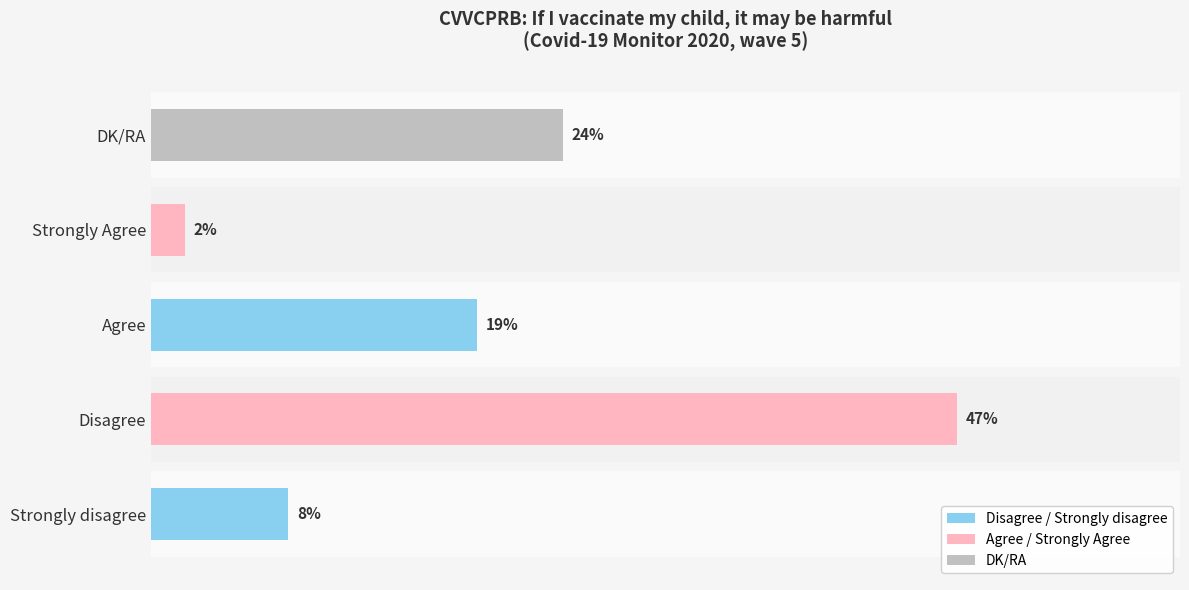

Between Strongly disagree and Strongly Agree, which is larger?

Strongly disagree